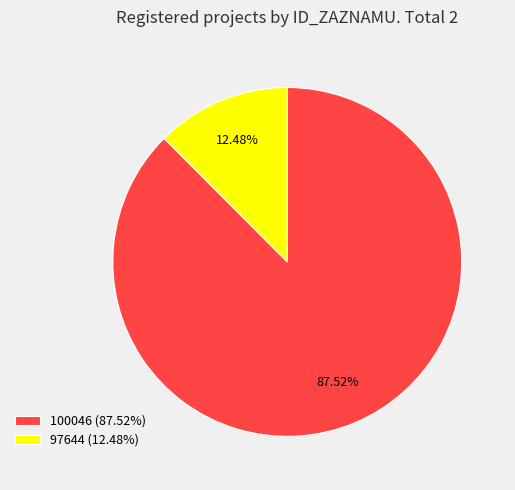

Does any single category account for the majority?

Yes